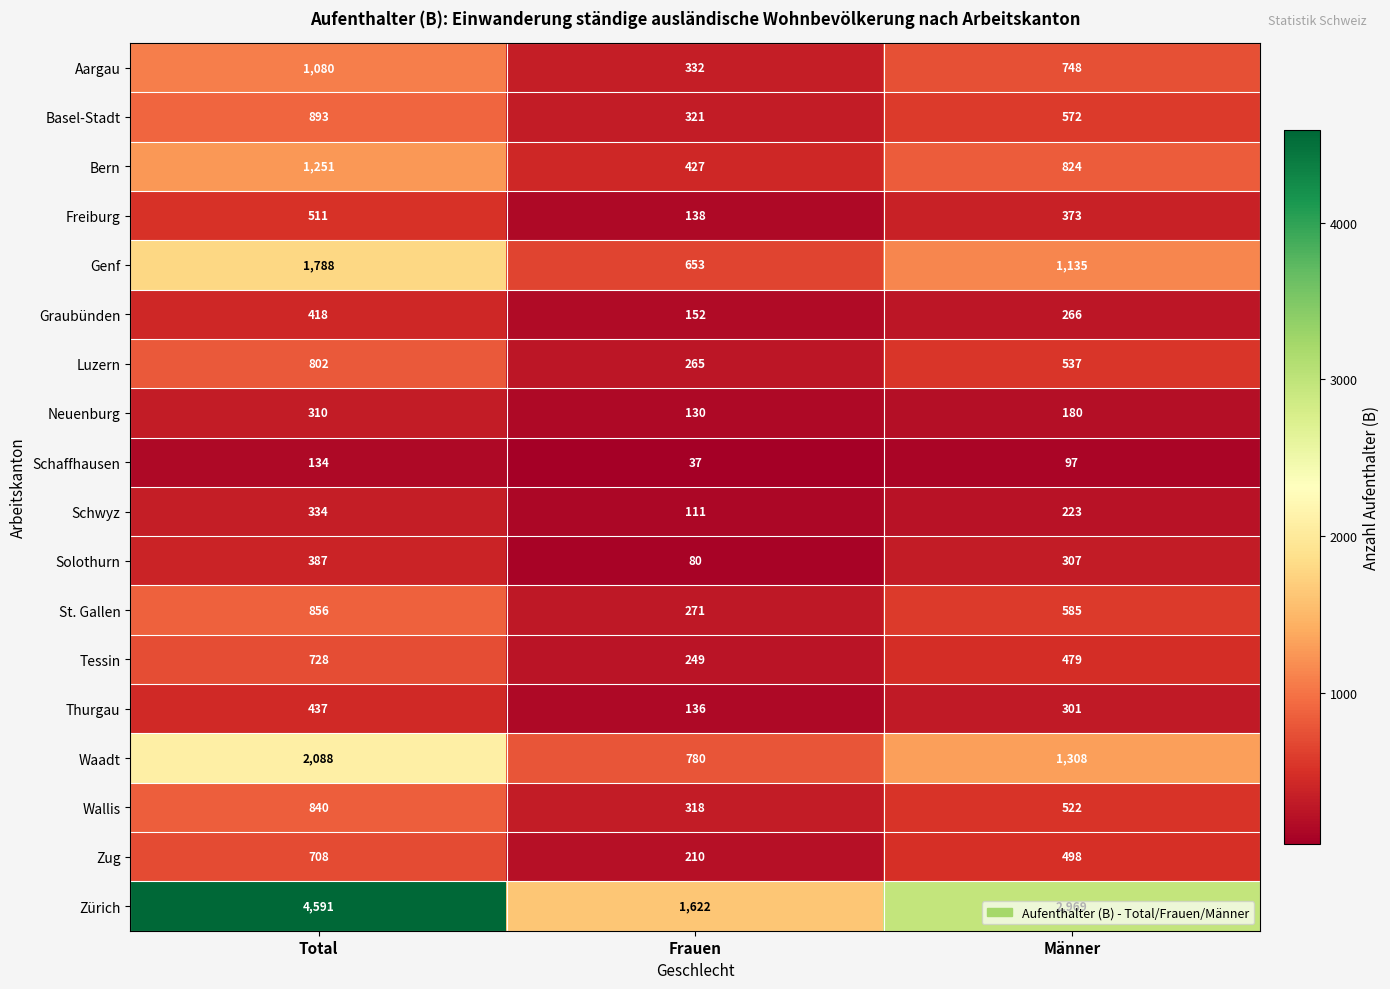

True or false: Schwyz has a value of 223 at Männer.

True